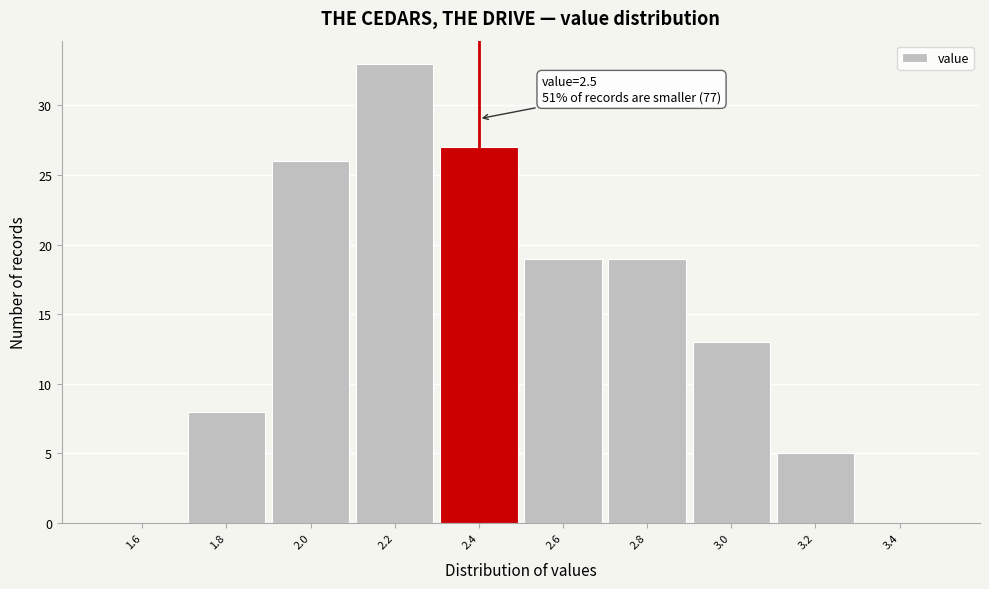

Reading left to right, transcribe all the data shown in this chart.

1.6=0	1.8=8	2.0=26	2.2=33	2.4=27	2.6=19	2.8=19	3.0=13	3.2=5	3.4=0